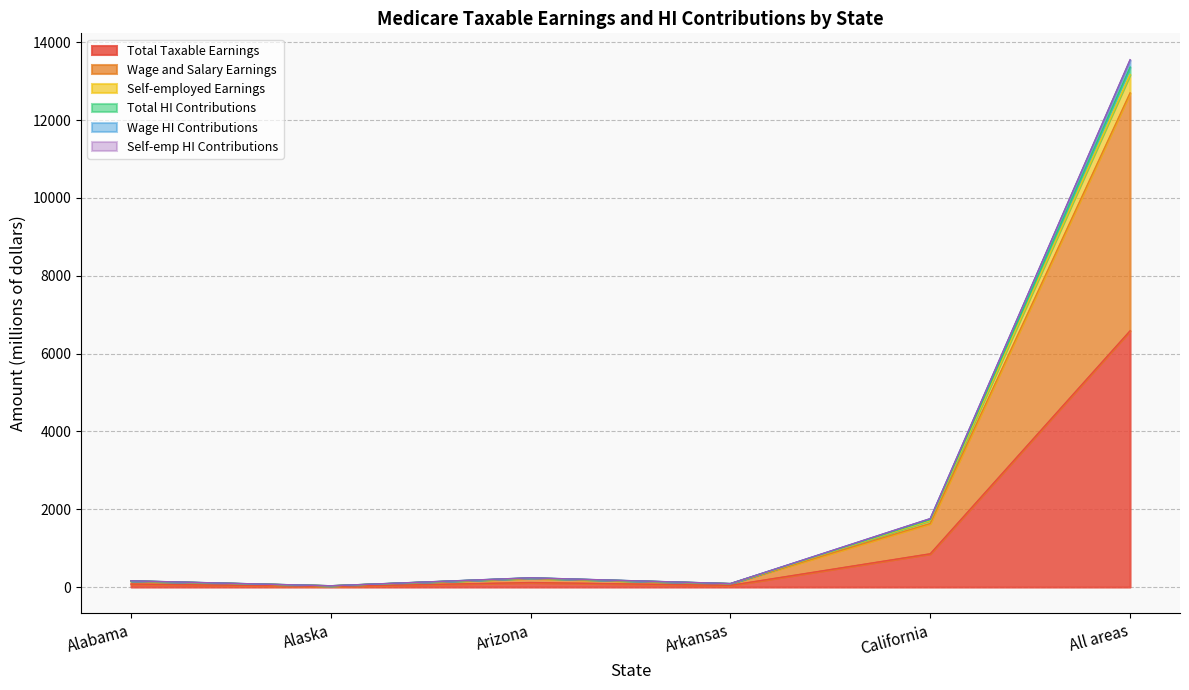

What position from the right is Arkansas?

3